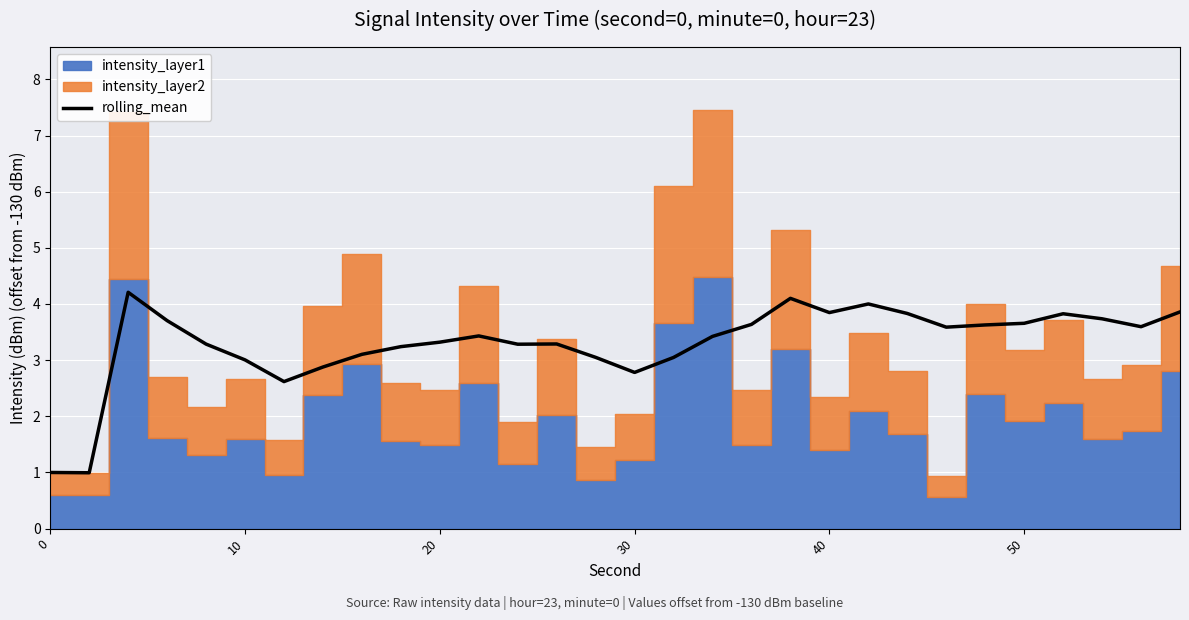

The value of rolling_mean at 30 is 4.8. True or false?

False